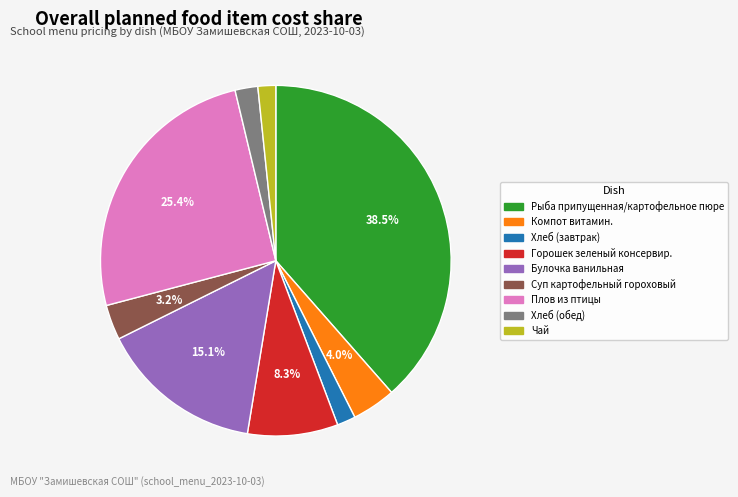

To the nearest percent, what is the difference between the Чай and Горошек зеленый консервир. slice percentages?

7%